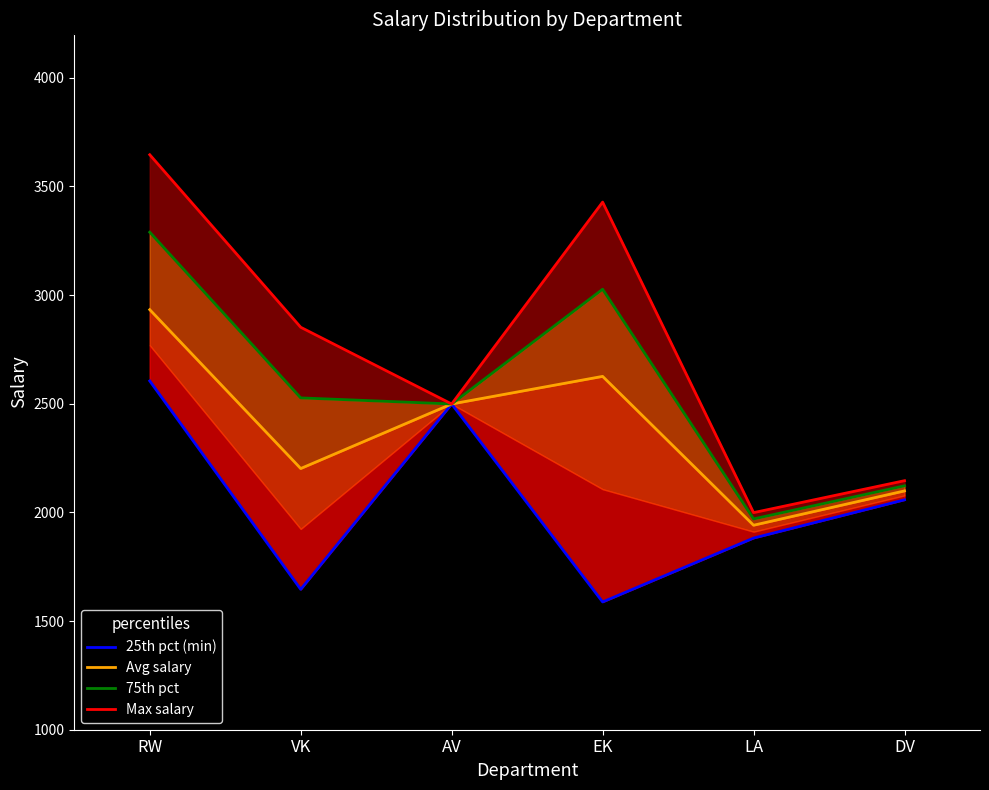

What is the difference between the maximum and minimum values in the Avg salary series?

992.0